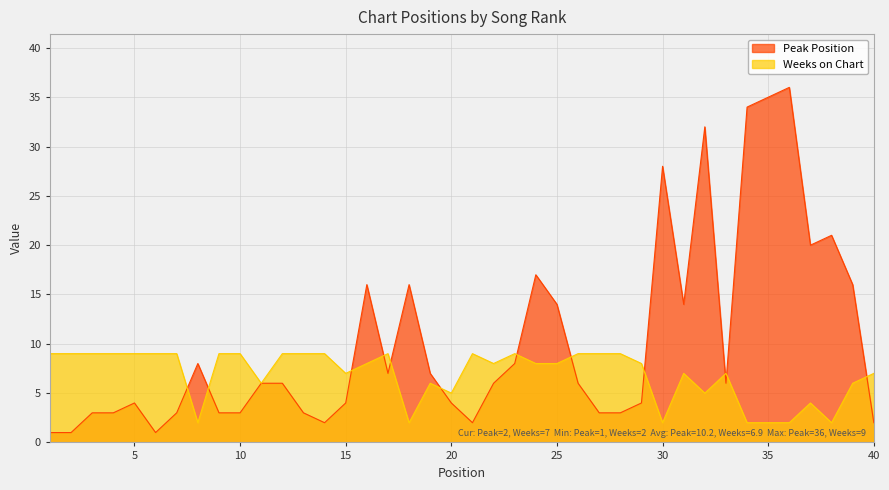

What is the lowest value of the Peak Position series?

1